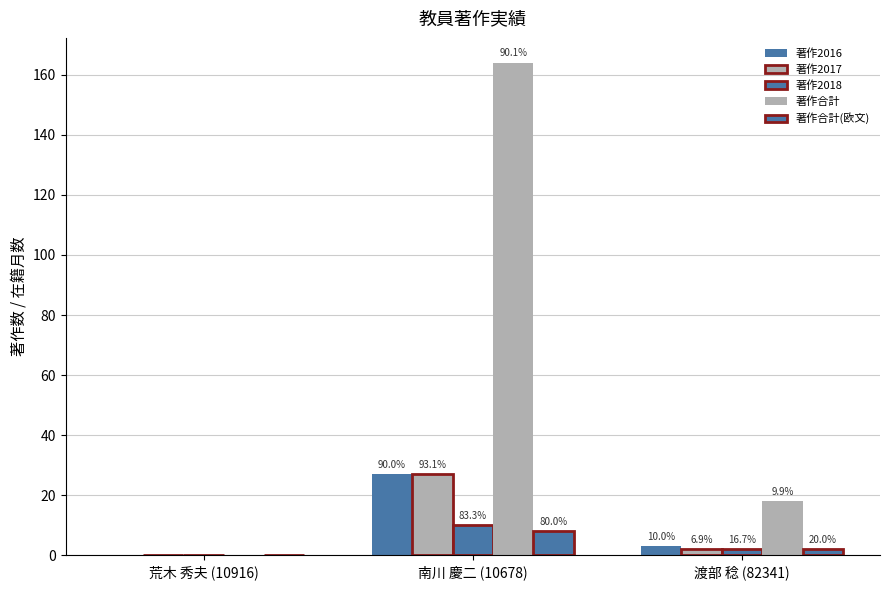

Which series has the widest spread of values?

著作合計